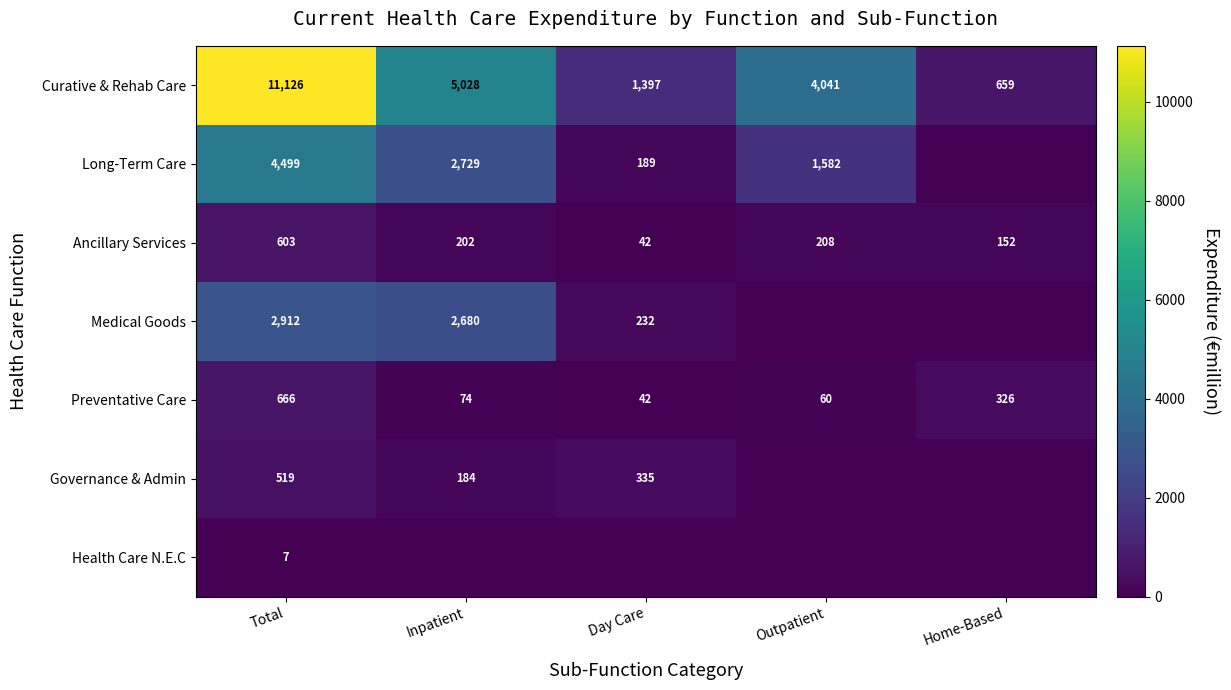

At which label does Curative & Rehab Care first exceed 4041?

Total